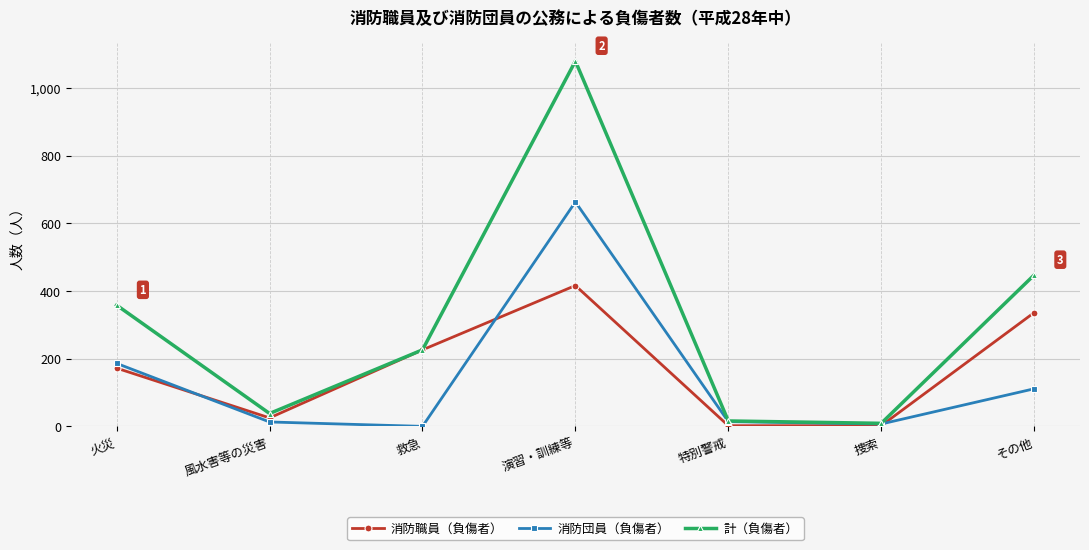

What is the difference between the second highest and minimum values in the 消防団員（負傷者） series?

186